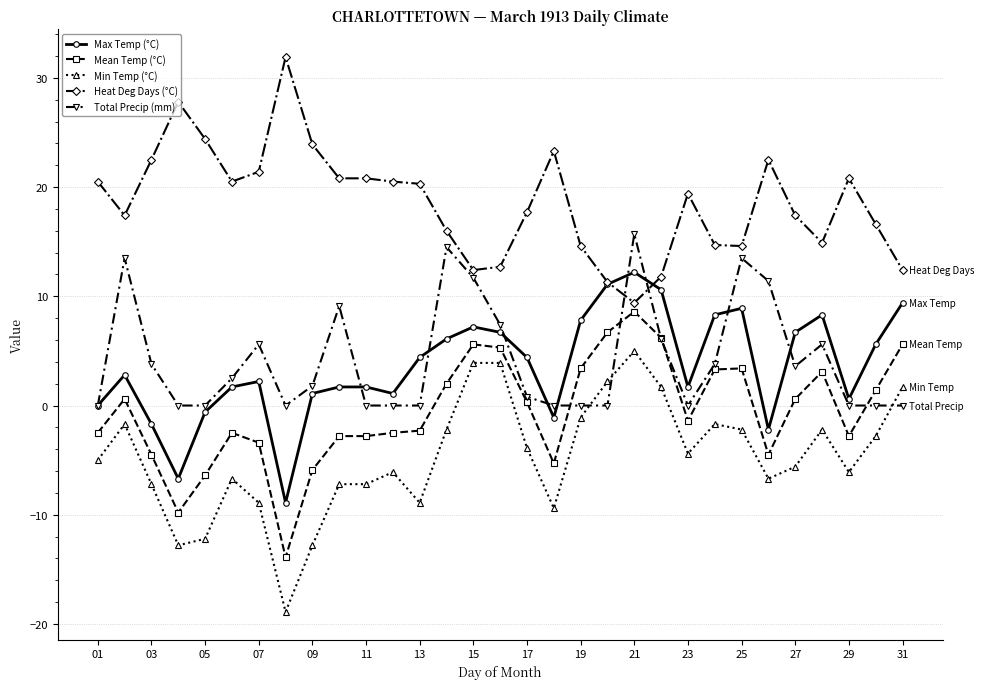

Which series has the largest total across all categories?

Heat Deg Days (°C)